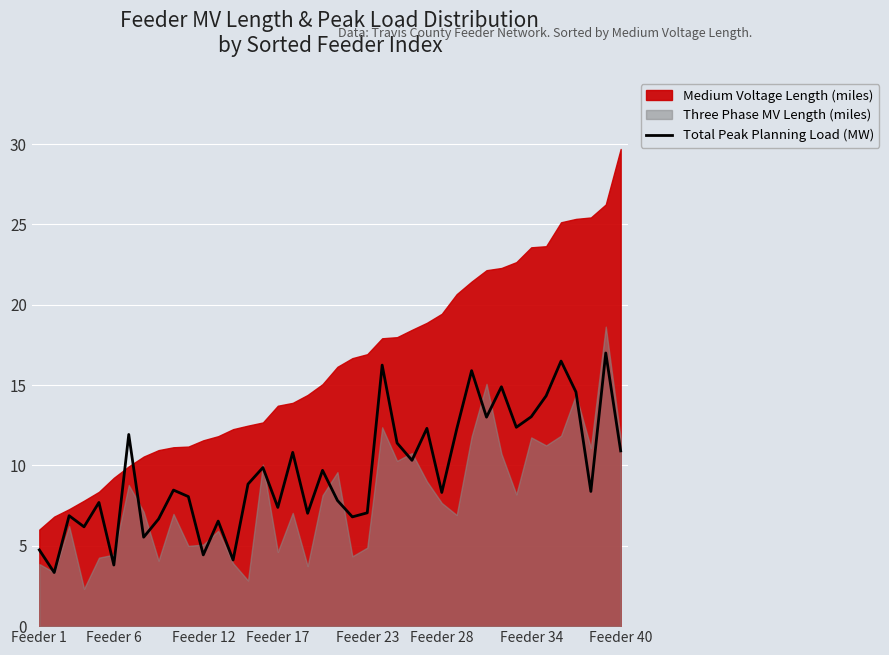

The value of Total Peak Planning Load (MW) at Feeder 40 is 16.0. True or false?

False